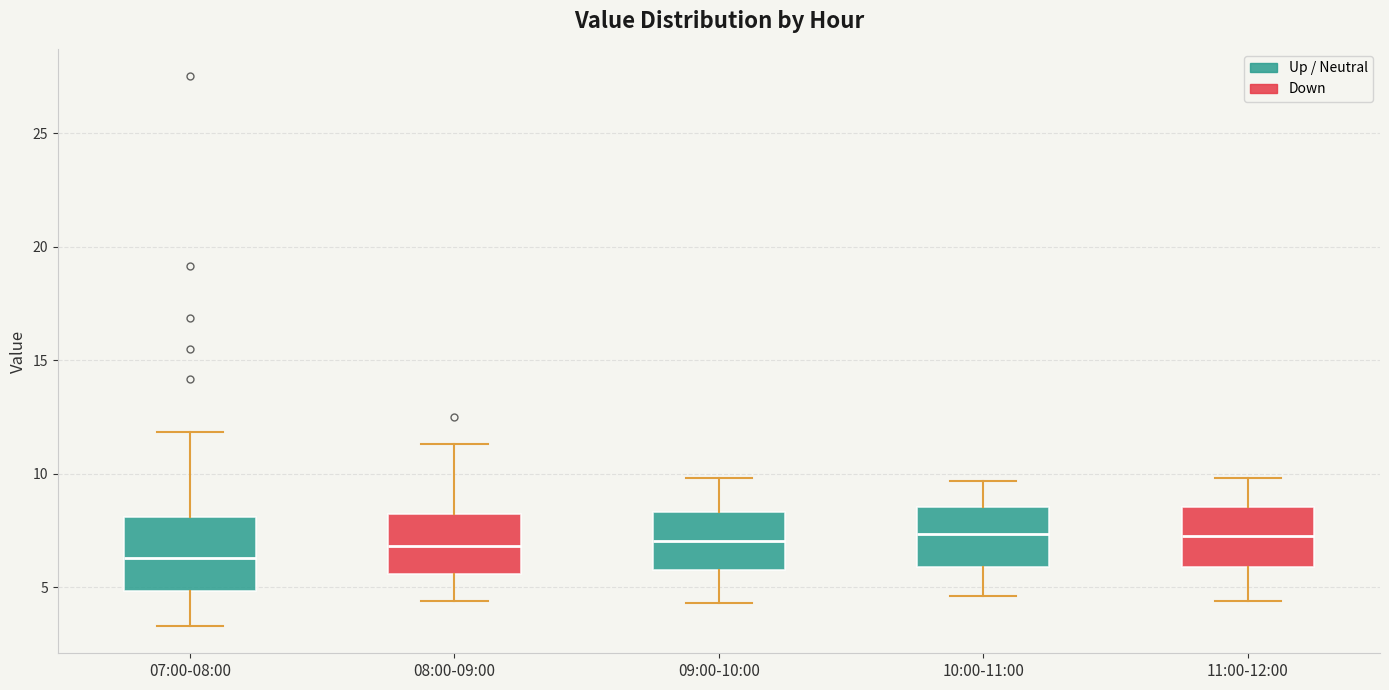

Which box's median line is the lowest?

07:00-08:00